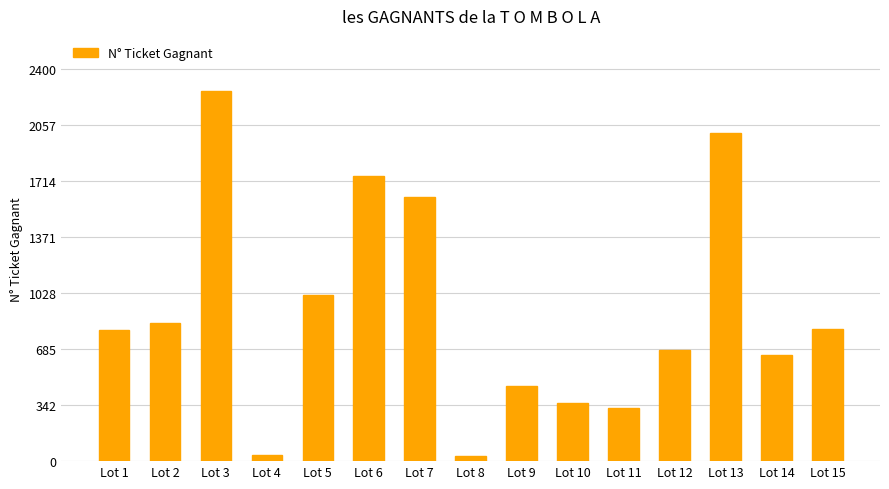

What is the value of the 1st bar from the left?

805